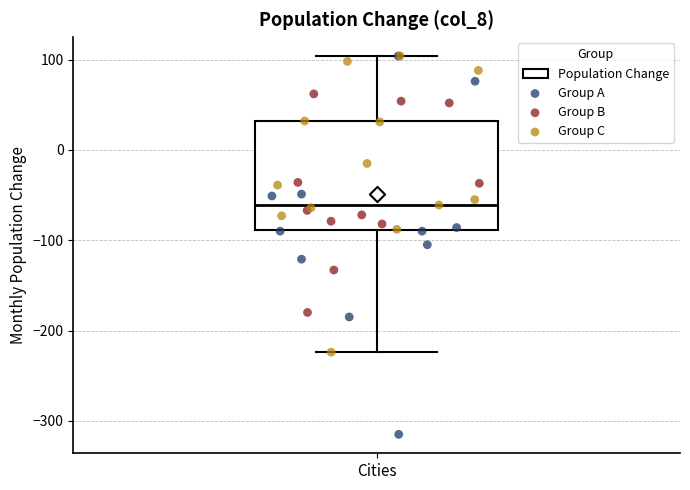

Where does the median line of the box for Cities sit on the y-axis? The values are not printed on the chart, so give them approximately, as read against the axis.

-60